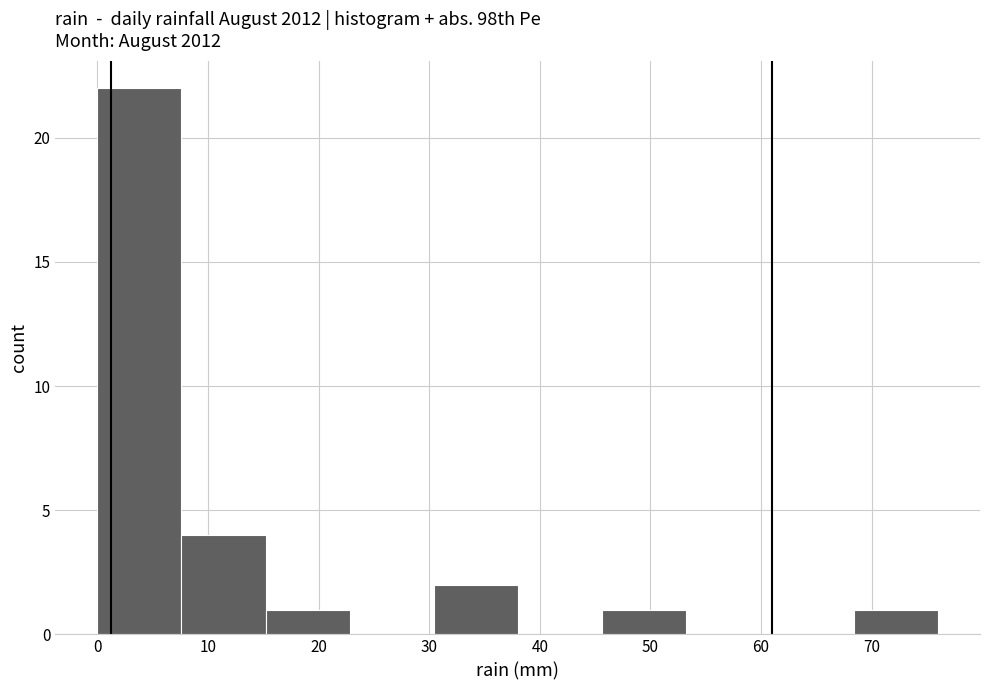

How tall is the bar that spans 15.2 to 22.8 on the x-axis? Neither the bar edges nor the heights are printed on the chart, so give them approximately, as read against the axes.

1